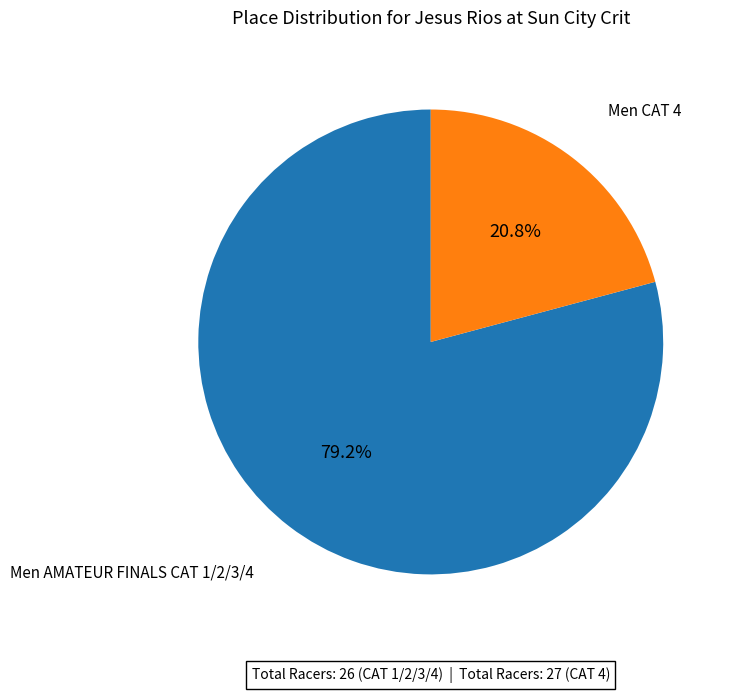

Is there a majority slice in this chart?

Yes